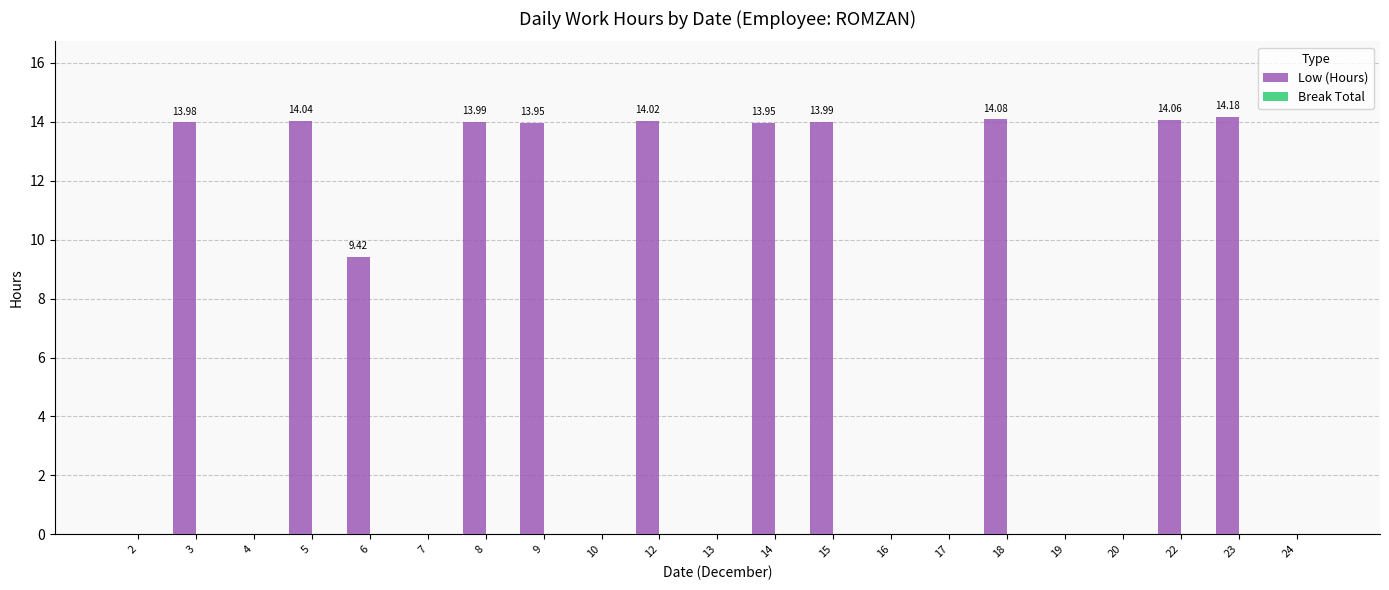

Which label corresponds to the largest value in the chart?

23